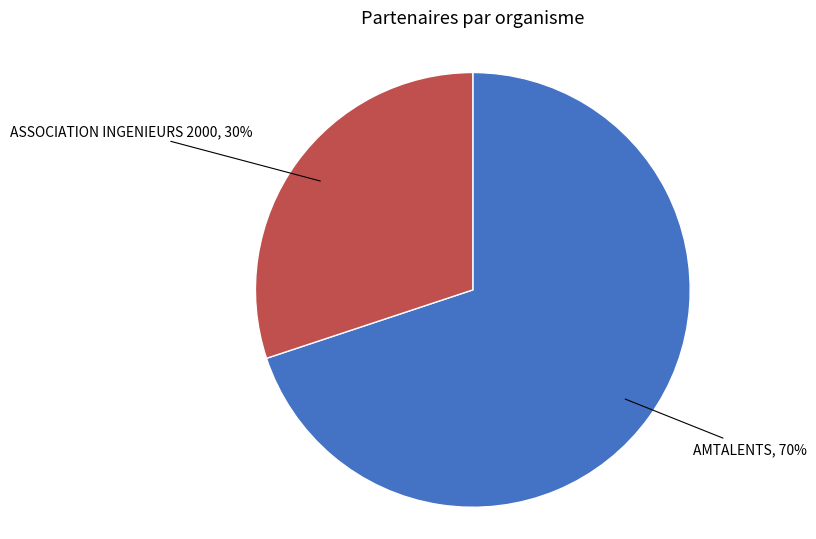

To the nearest percent, what is the difference between the largest and smallest slice percentages?

40%